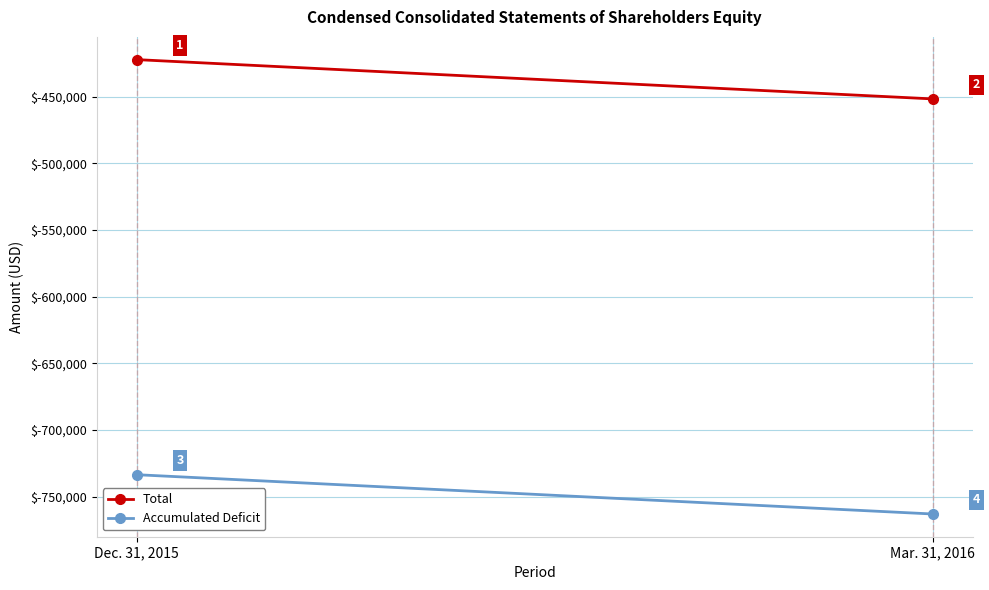

List the labels in order of Total value, smallest first.

Mar. 31, 2016, Dec. 31, 2015